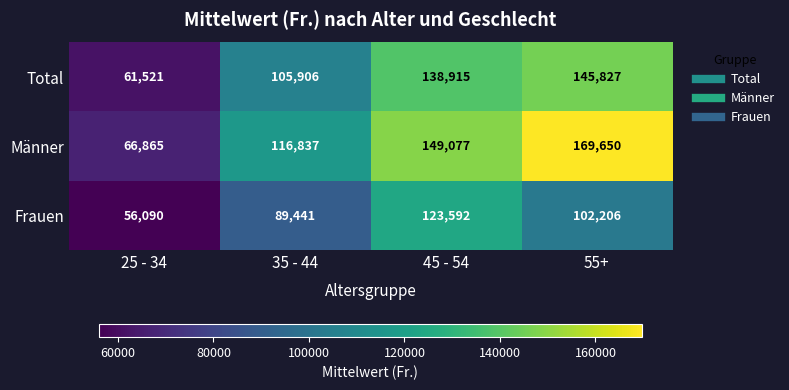

What is the difference between the Frauen values at 25 - 34 and 45 - 54?

67502